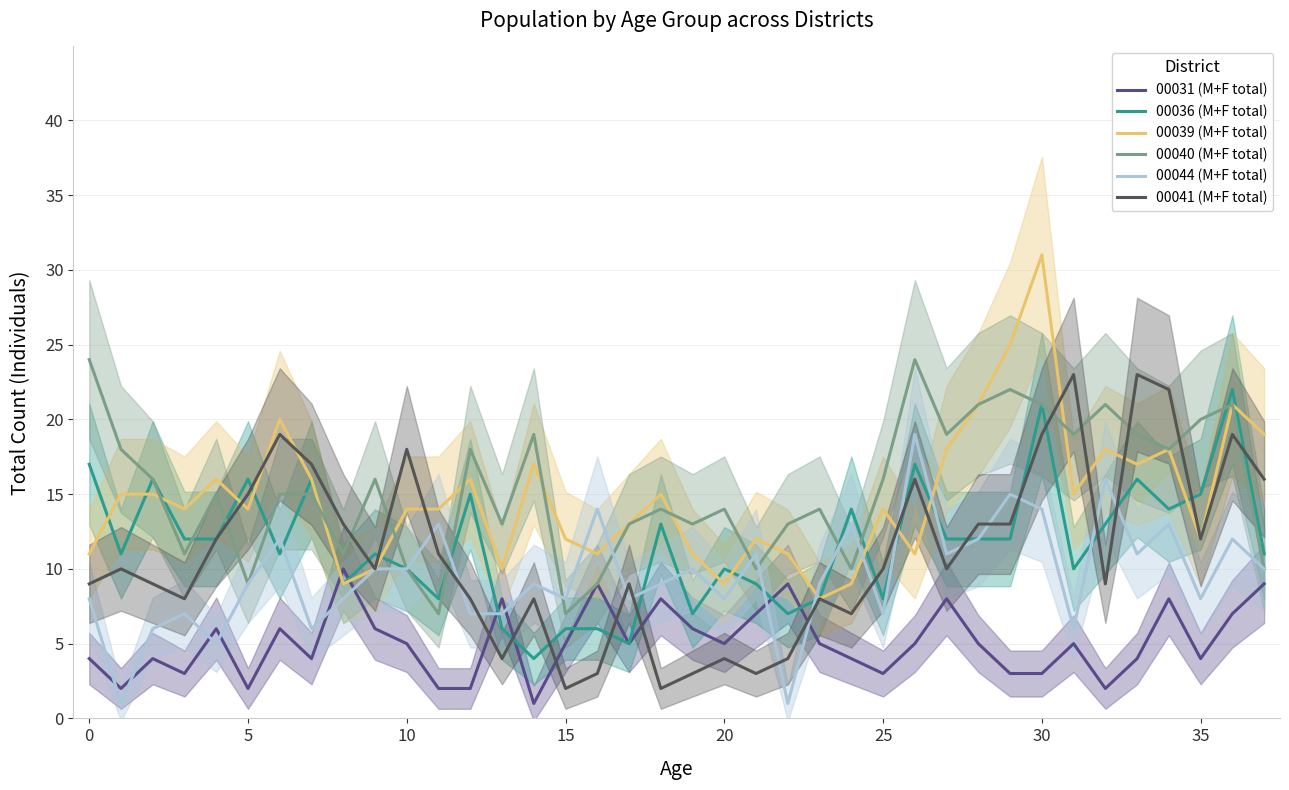

Reading left to right, extract all data points from this chart.

00031 (M+F total): 4	2	4	3	6	2	6	4	10	6	5	2	2	8	1	5	9	5	8	6	5	7	9	5	4	3	5	8	5	3	3	5	2	4	8	4	7	9
00036 (M+F total): 17	11	16	12	12	16	11	16	9	11	10	8	15	6	4	6	6	5	13	7	10	9	7	8	14	8	17	12	12	12	21	10	13	16	14	15	22	11
00039 (M+F total): 11	15	15	14	16	14	20	16	9	10	14	14	16	10	17	12	11	13	15	11	9	12	11	8	9	14	11	18	21	25	31	15	18	17	18	12	21	19
00040 (M+F total): 24	18	16	11	15	9	15	15	11	16	10	7	18	13	19	7	9	13	14	13	14	10	13	14	10	16	24	19	21	22	21	19	21	19	18	20	21	10
00044 (M+F total): 8	1	6	7	5	9	12	6	8	10	10	13	7	7	9	8	14	8	9	10	8	11	1	9	13	7	19	11	12	15	14	6	16	11	13	8	12	10
00041 (M+F total): 9	10	9	8	12	15	19	17	13	10	18	11	8	4	8	2	3	9	2	3	4	3	4	8	7	10	16	10	13	13	19	23	9	23	22	12	19	16